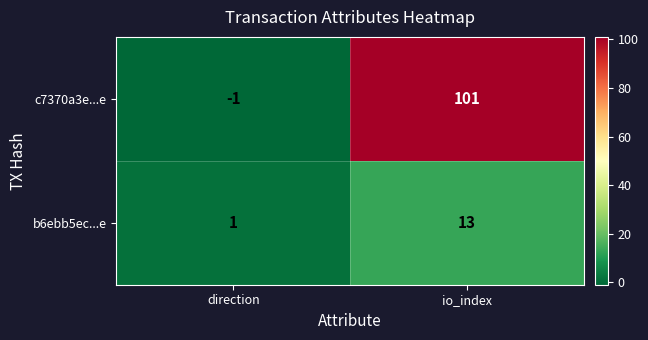

Which series has the widest spread of values?

c7370a3e...e